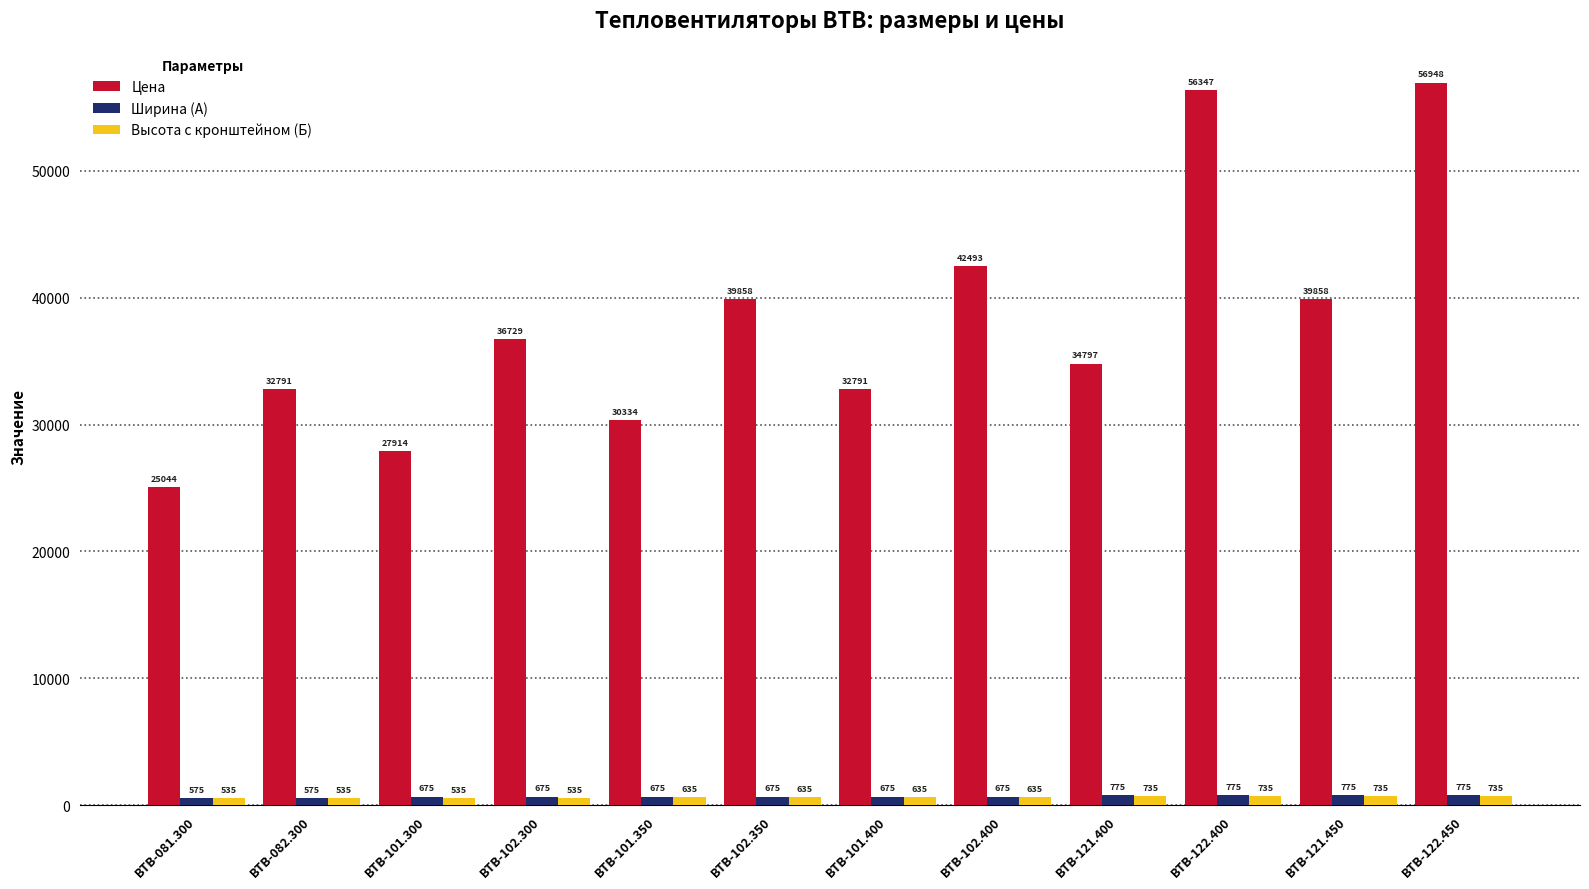

List the series in order of their peak value, lowest first.

Высота с кронштейном (Б), Ширина (А), Цена